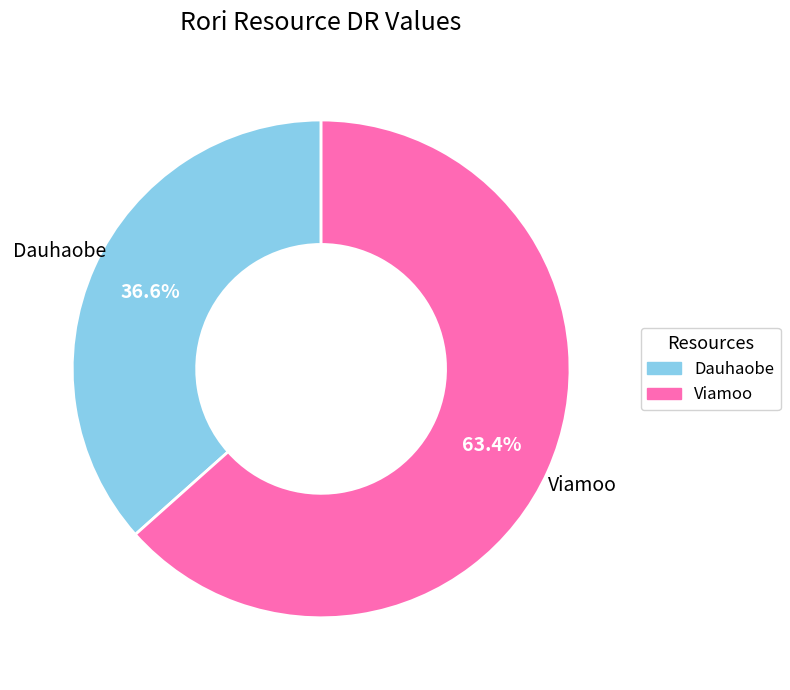

True or false: Dauhaobe accounts for 37% of the total.

True